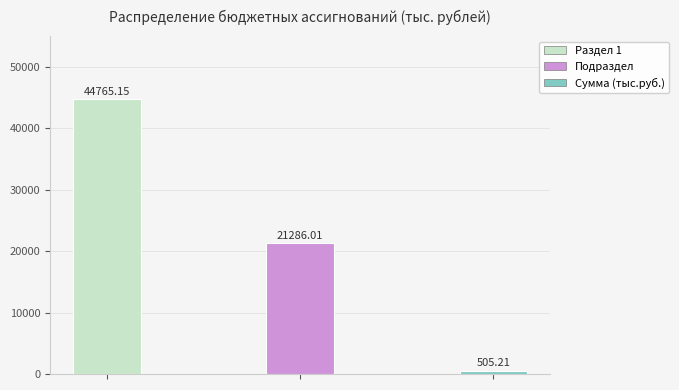

Are the bars horizontal?

No